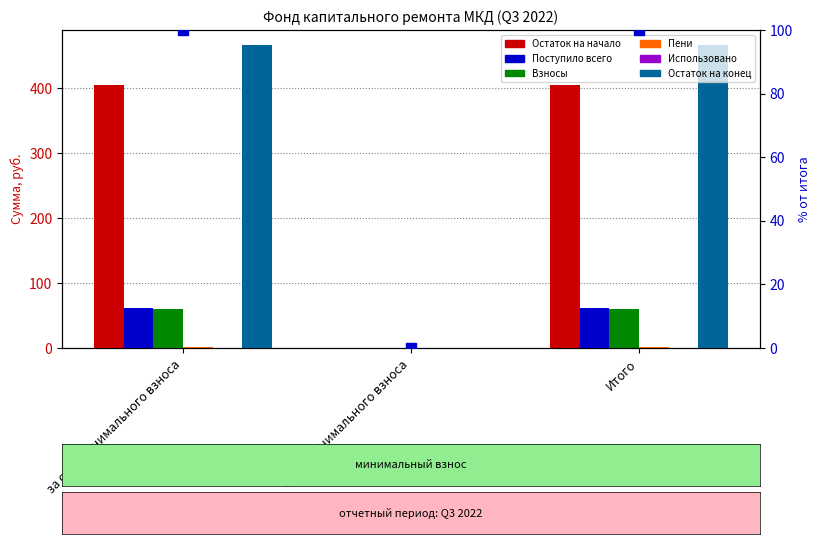

Which series has the largest range (max minus min)?

Взносы